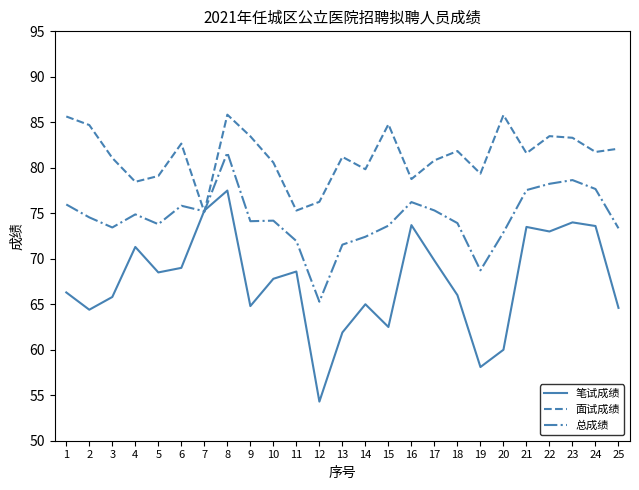

Read the 面试成绩 value at 21.

81.6